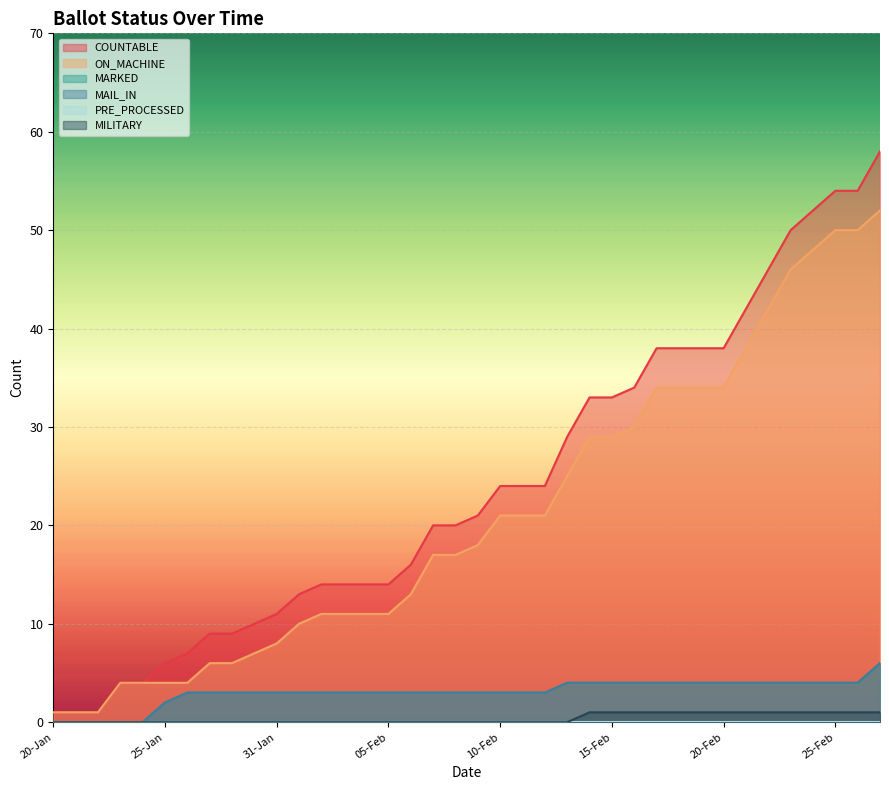

Which series has the widest spread of values?

COUNTABLE